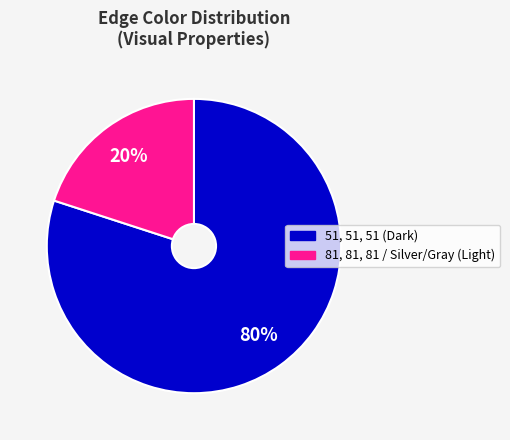

Is there any slice that represents more than half of the pie?

Yes